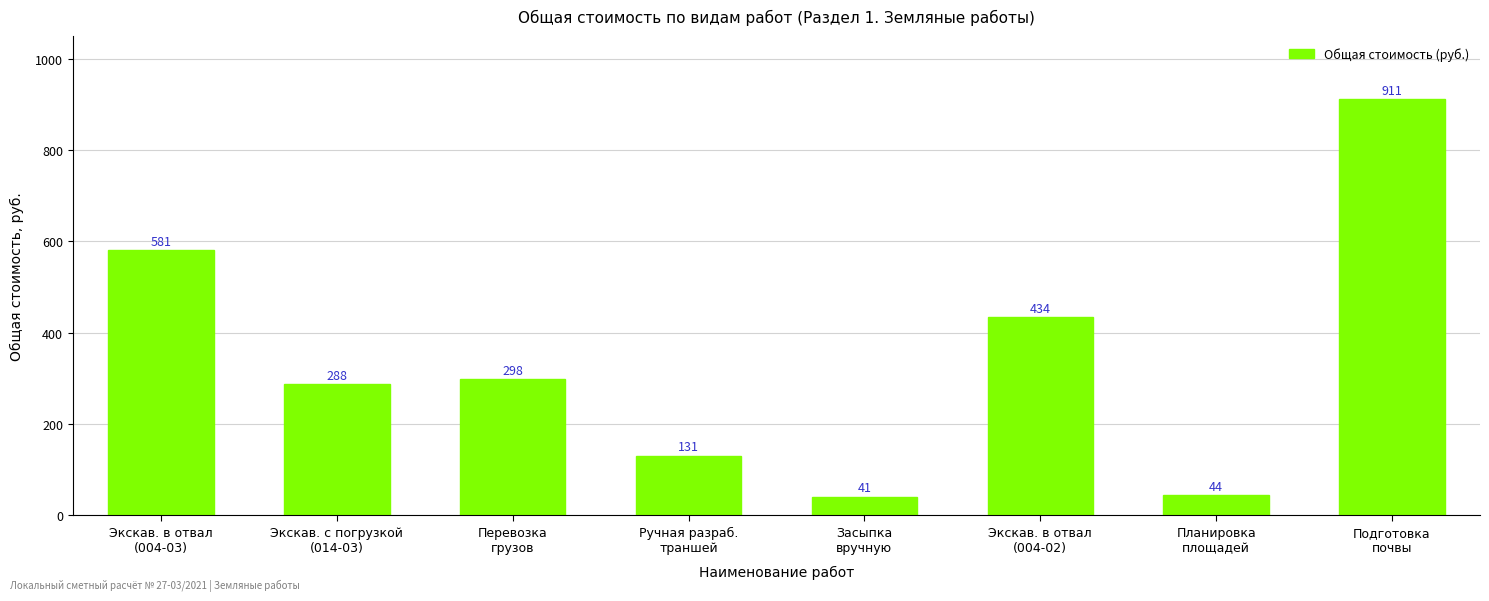

List the labels in order of value, largest first.

Подготовка
почвы, Экскав. в отвал
(004-03), Экскав. в отвал
(004-02), Перевозка
грузов, Экскав. с погрузкой
(014-03), Ручная разраб.
траншей, Планировка
площадей, Засыпка
вручную